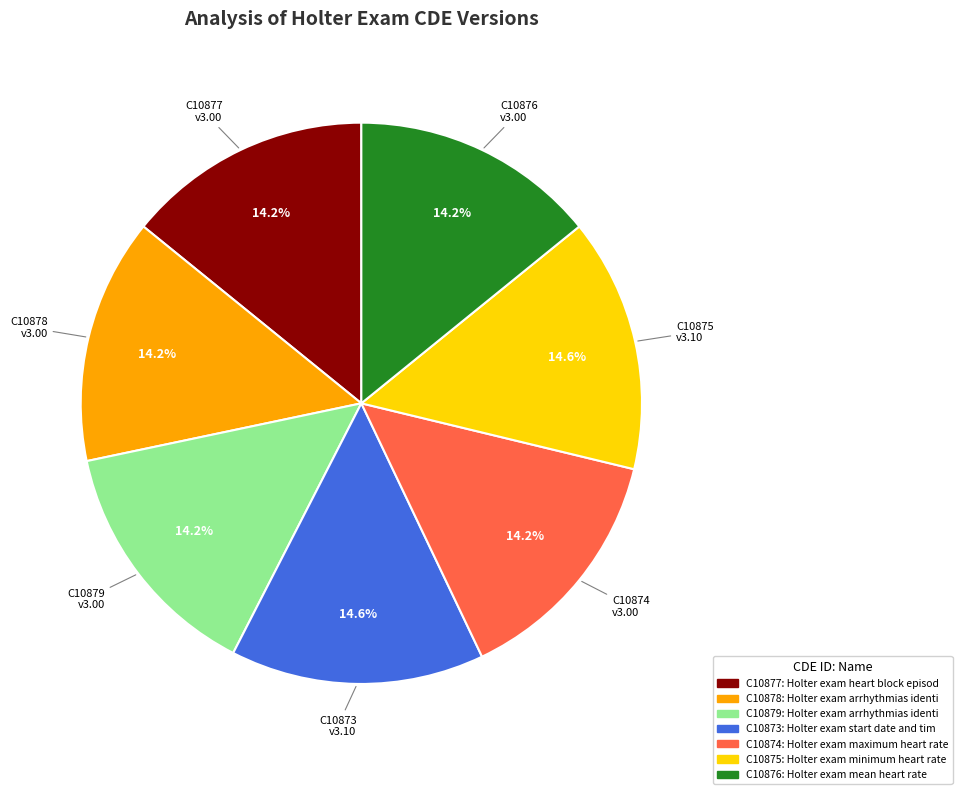

To the nearest percent, what portion does C10879 represent?

14%